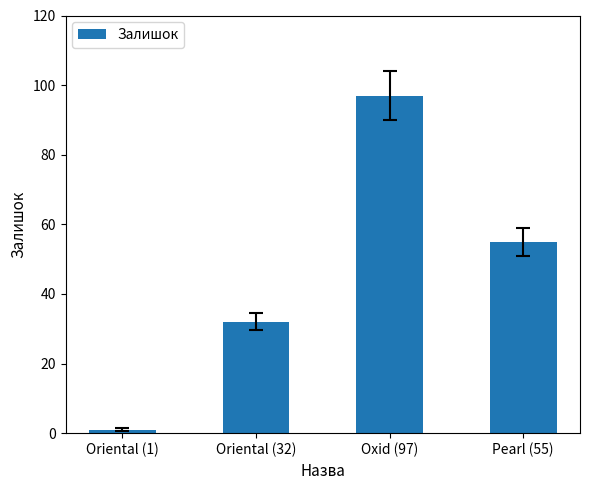

Rank the categories by value from highest to lowest.

Oxid (97), Pearl (55), Oriental (32), Oriental (1)